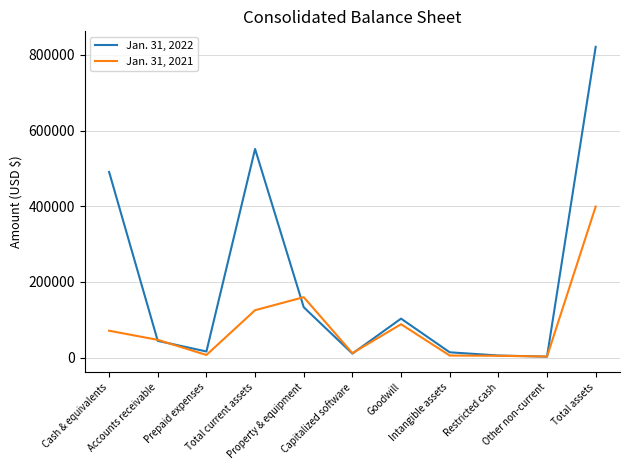

Where is Jan. 31, 2021 nearest to the value 201146?

Property & equipment